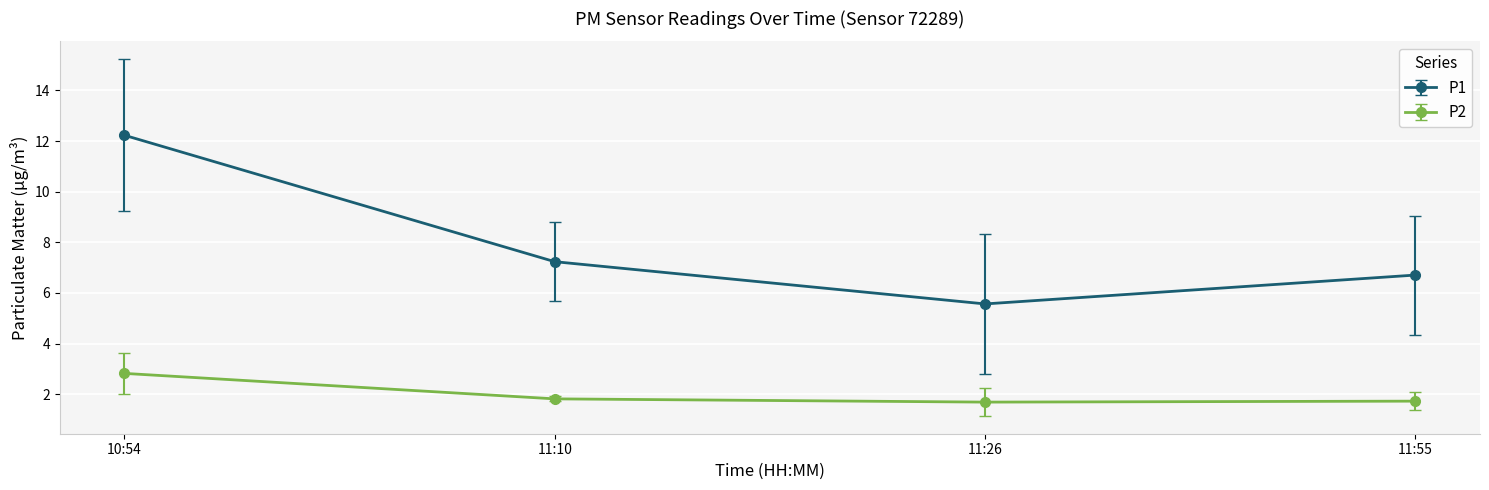

Reading left to right, extract all data points from this chart.

P1: 12.2	7.2	5.6	6.7
P2: 2.8	1.8	1.7	1.7